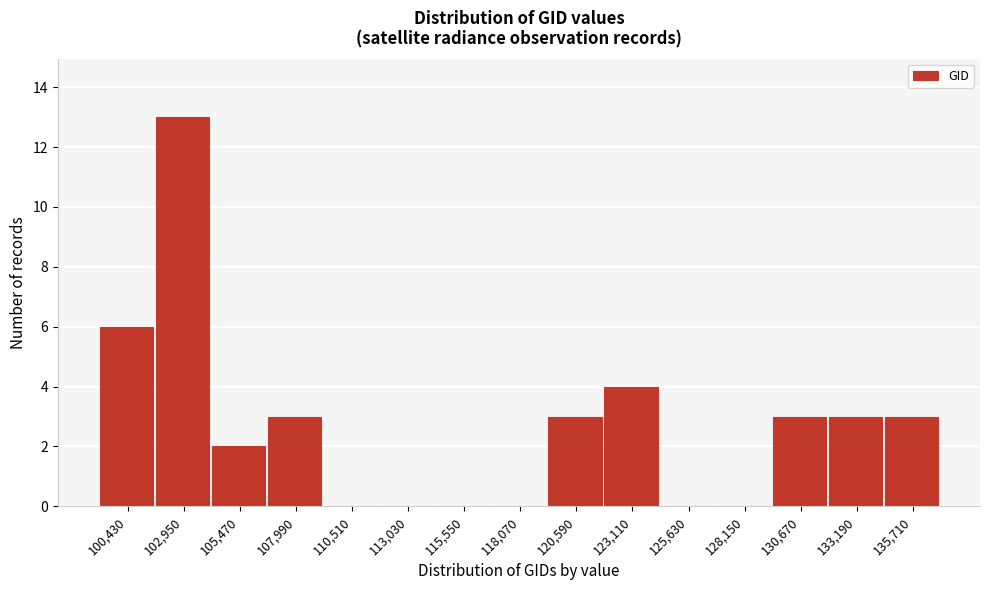

Reading left to right, transcribe all the data shown in this chart.

100,430=6	102,950=13	105,470=2	107,990=3	110,510=0	113,030=0	115,550=0	118,070=0	120,590=3	123,110=4	125,630=0	128,150=0	130,670=3	133,190=3	135,710=3